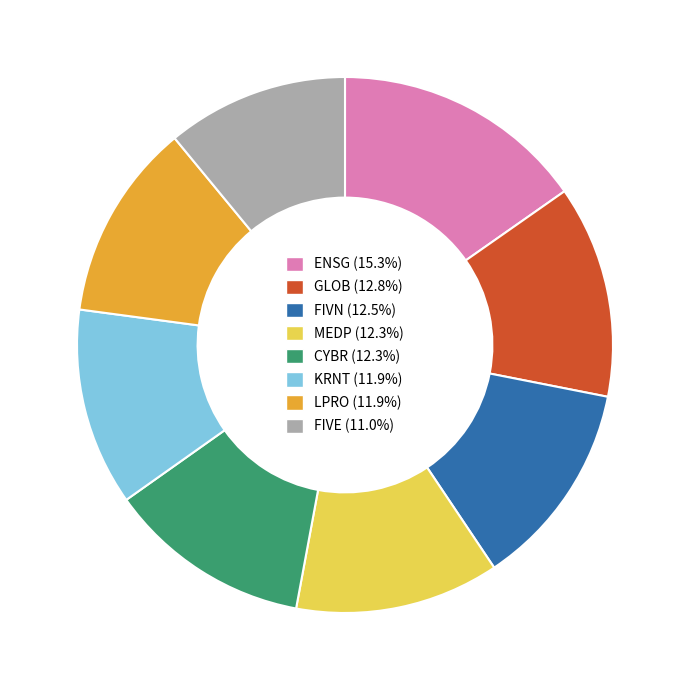

Is there any slice that represents more than half of the pie?

No